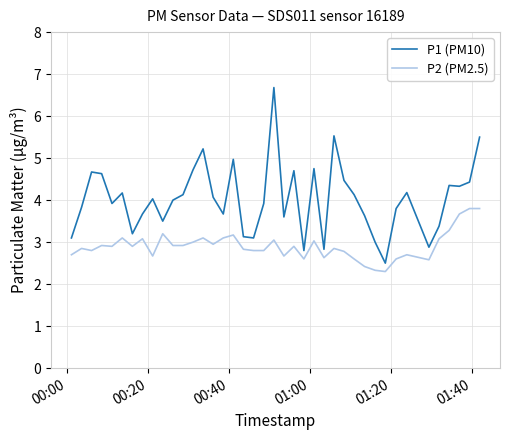

List the series in order of their peak value, highest first.

P1 (PM10), P2 (PM2.5)